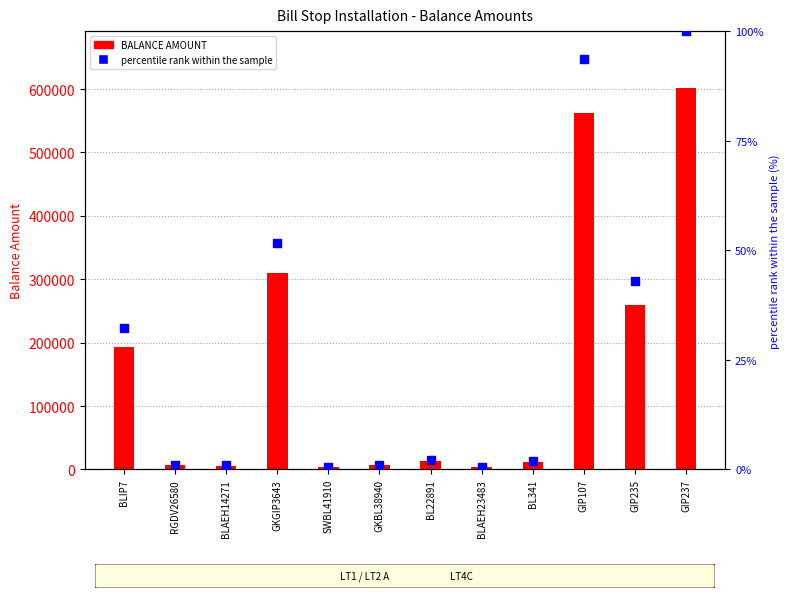

At which category is the sum across all series the highest?

GIP237